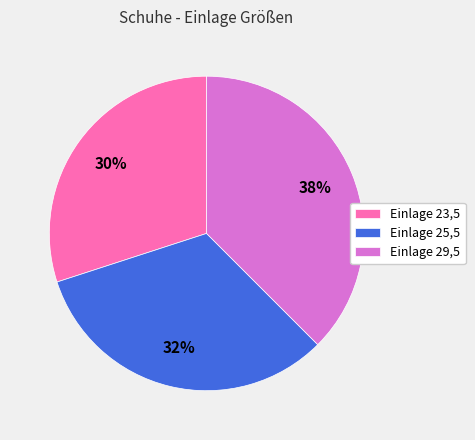

How many segments does this pie chart have?

3